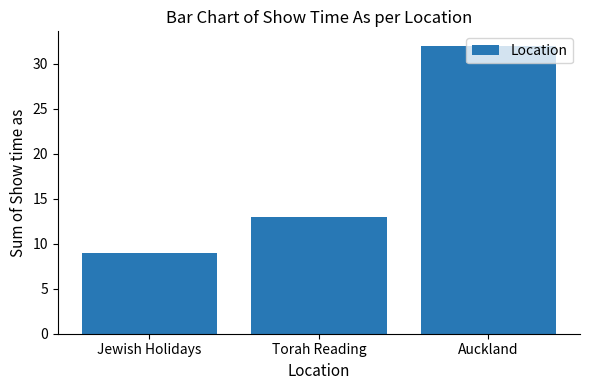

The chart shows a value of 18 at Torah Reading. True or false?

False